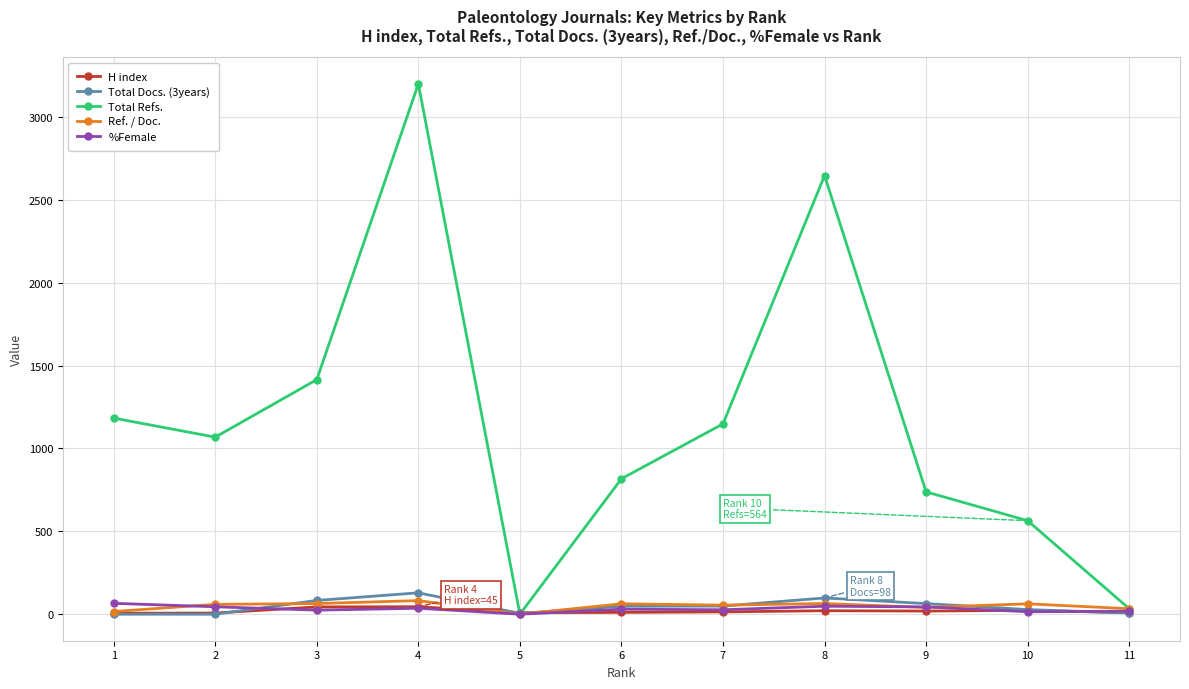

What is the average value of the %Female series?

32.1